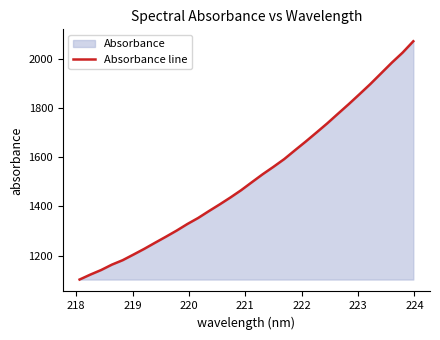

Reading left to right, list all the values displayed in this chart.

1103.0	1123.1	1141.6	1163.5	1181.6	1204.3	1227.5	1252.2	1276.5	1301.4	1328.3	1352.8	1380.7	1407.8	1436.0	1465.7	1498.3	1530.4	1560.5	1591.9	1627.8	1663.1	1699.8	1736.9	1776.2	1815.1	1855.4	1896.3	1939.7	1983.1	2023.8	2070.1